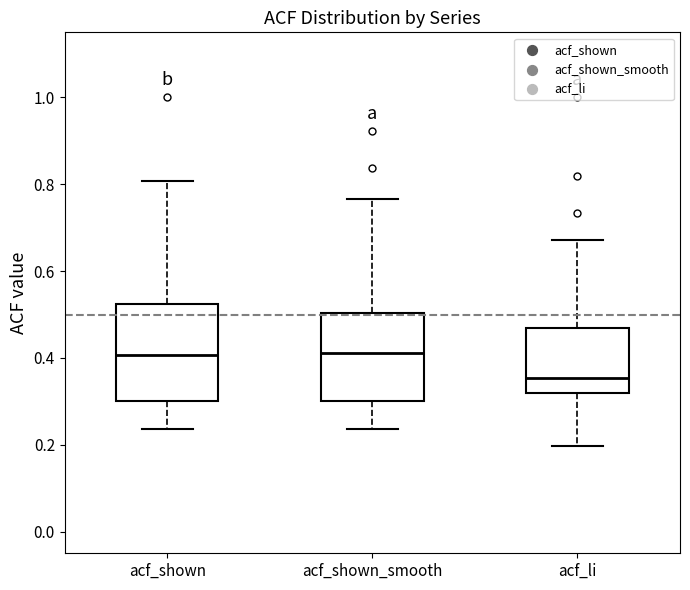

Reading left to right, transcribe this box plot: for each box, give where its median line is, the range the box spans, and where its two whiskers end, as read against the y-axis. The values are not printed on the chart, so give them approximately, as read against the axis.

acf_shown: median 0.40, box 0.30 to 0.52, whiskers 0.24 to 0.80
acf_shown_smooth: median 0.42, box 0.30 to 0.50, whiskers 0.24 to 0.76
acf_li: median 0.36, box 0.32 to 0.48, whiskers 0.20 to 0.68